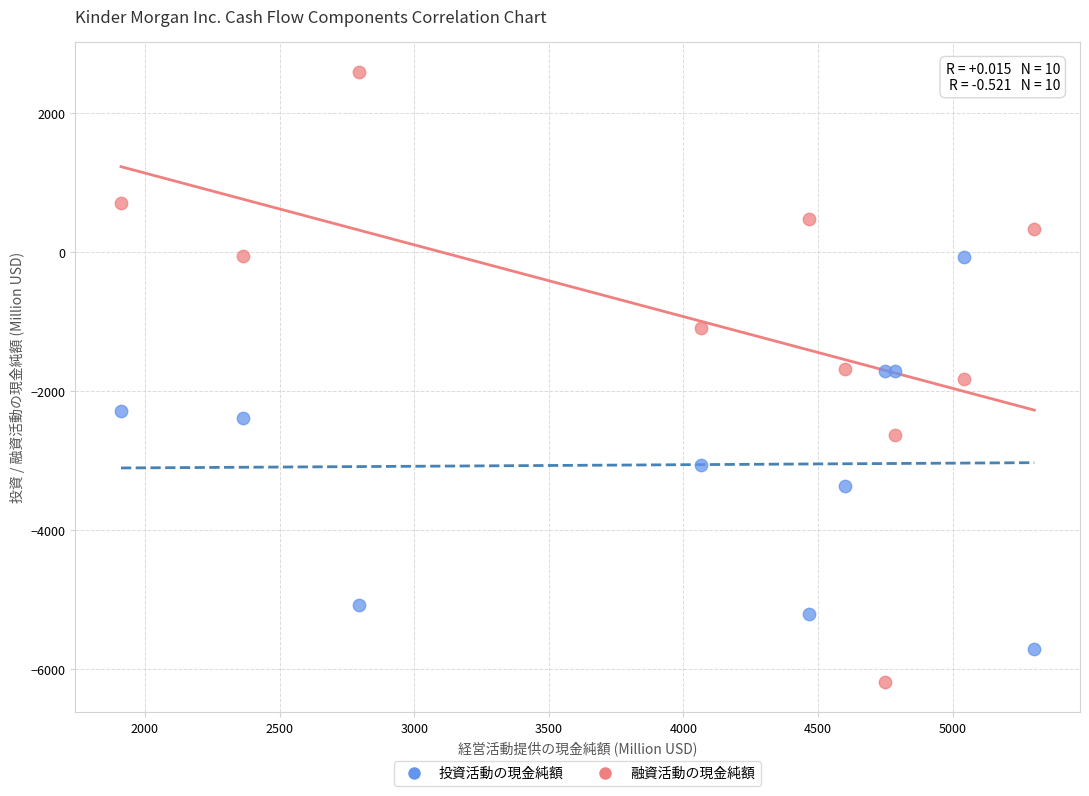

Which series reaches the maximum Y coordinate?

融資活動の現金純額